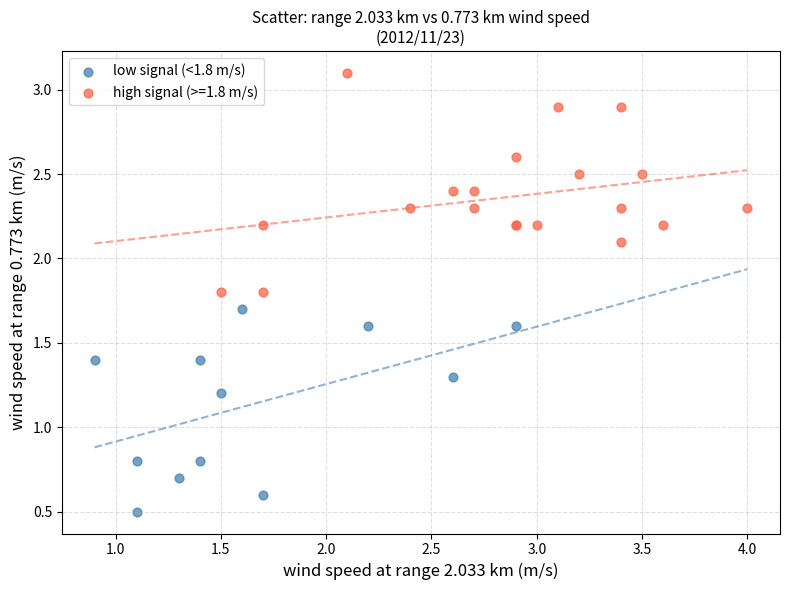

Which series contains the lowest Y value?

low signal (<1.8 m/s)